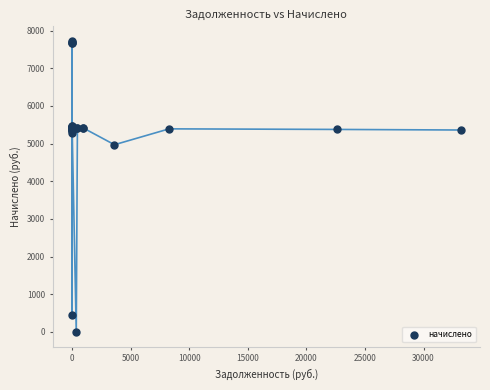

What Y value in the scatter plot is closest to 3863?

4970.2